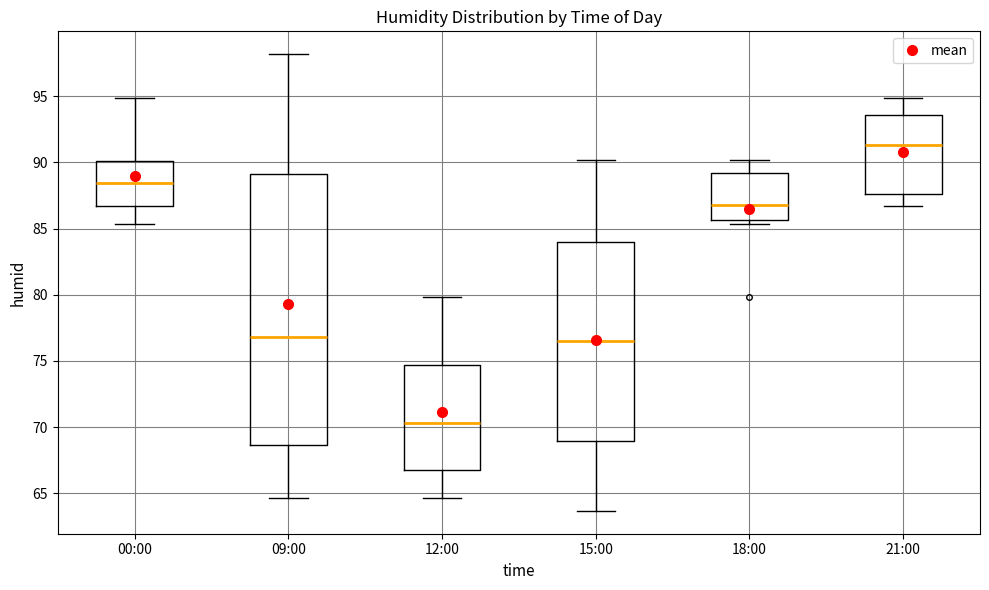

Which box is the tallest, from its lower edge to its upper edge?

09:00